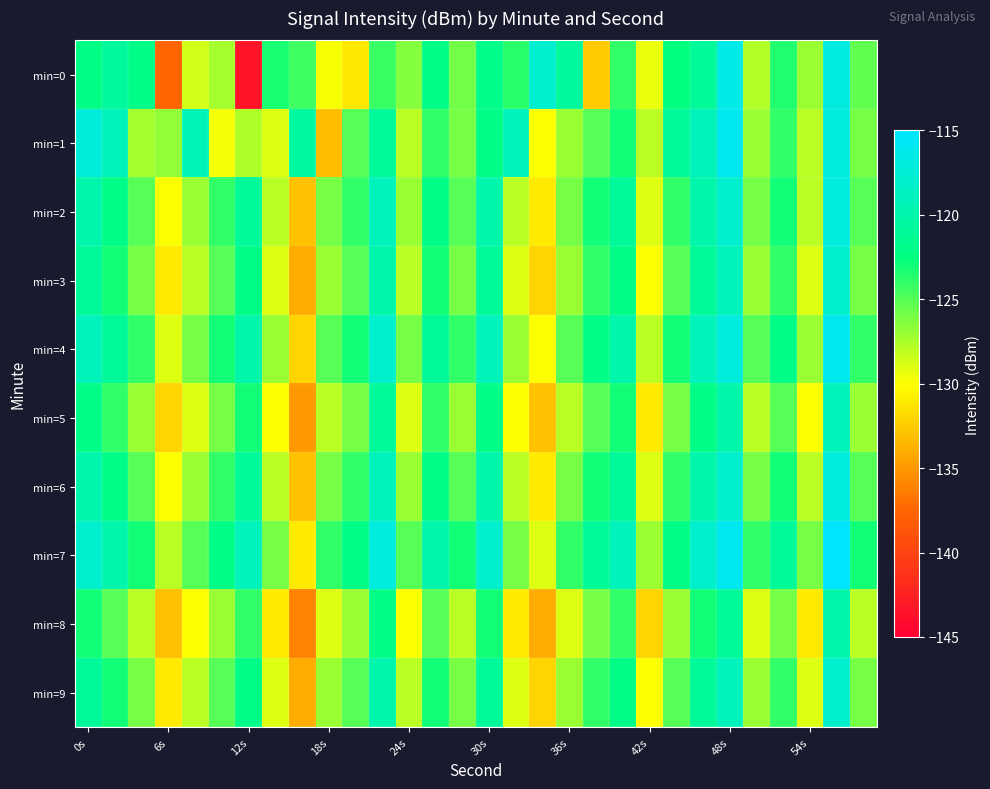

What is the greatest value displayed?

-115.0